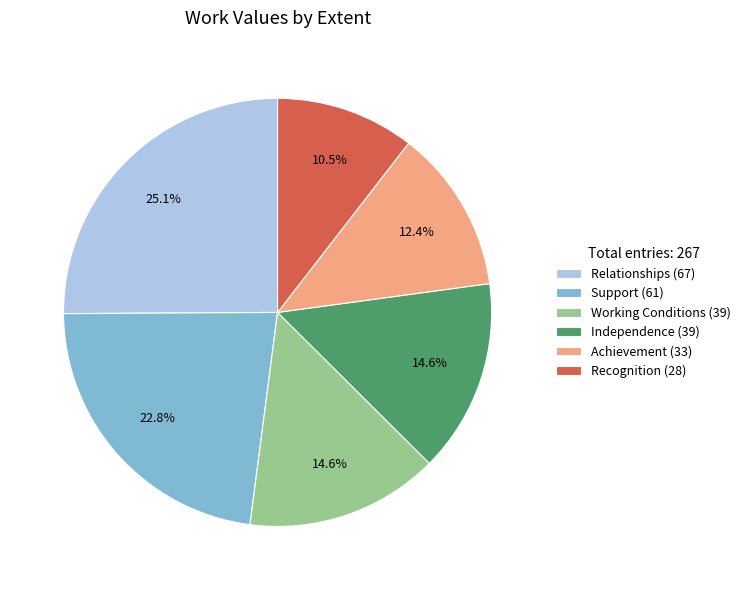

Count the number of slices in the pie.

6